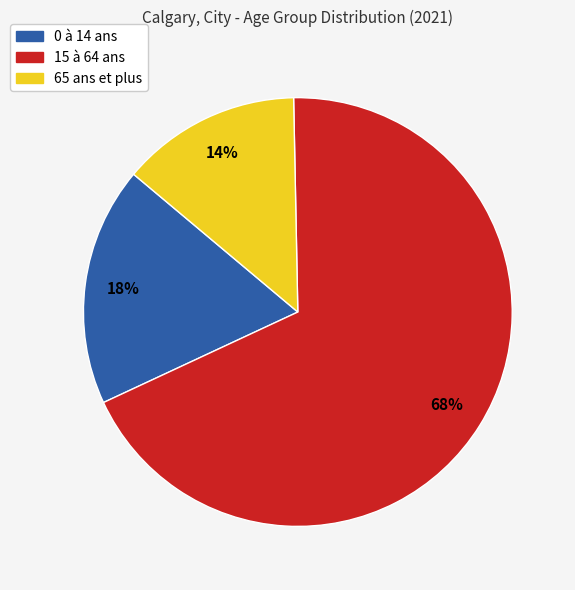

Which slice is the largest?

15 à 64 ans